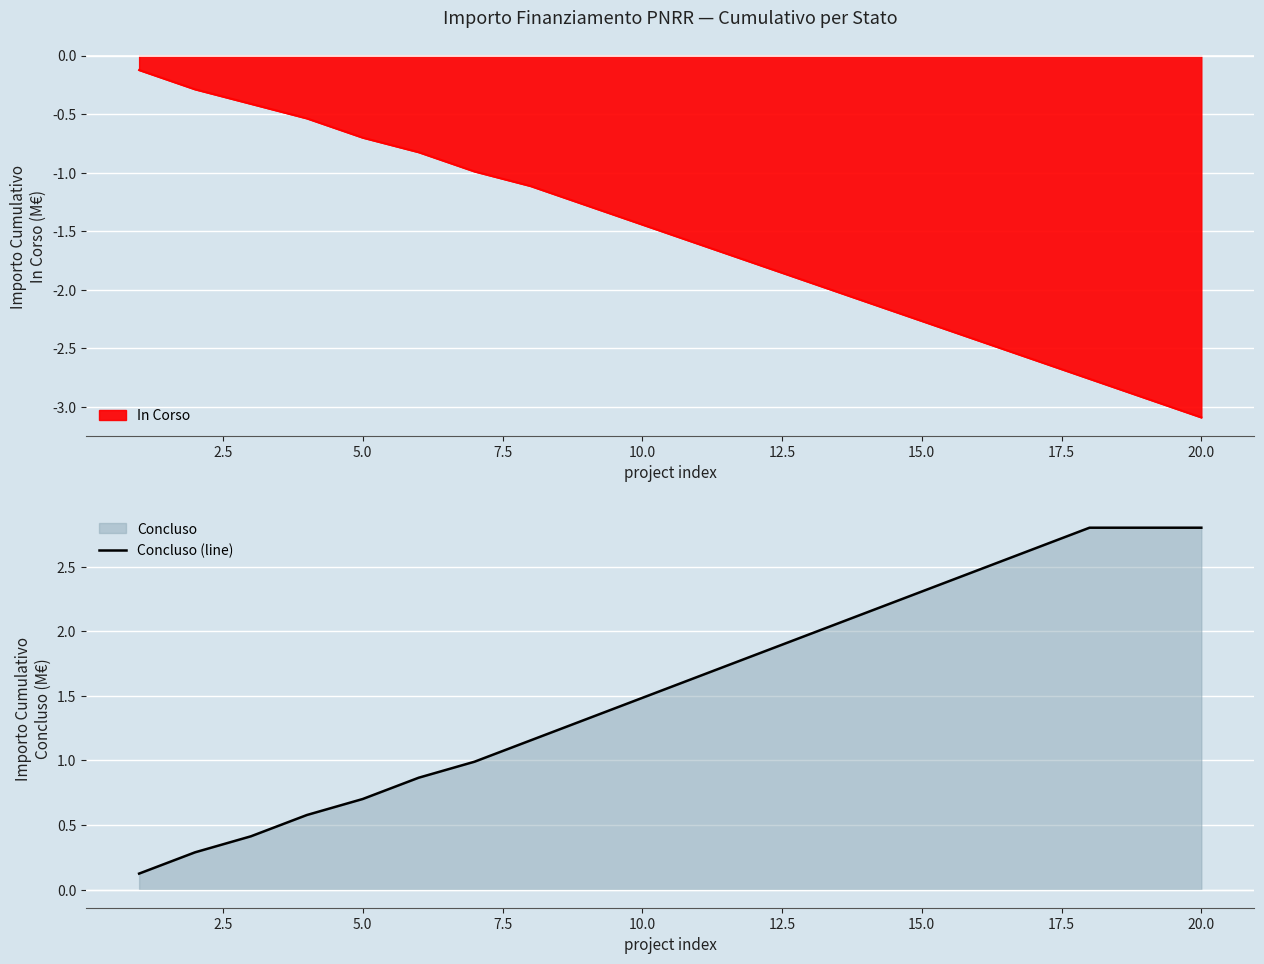

The Concluso (line) series shows 2.8 at 20.0. True or false?

True